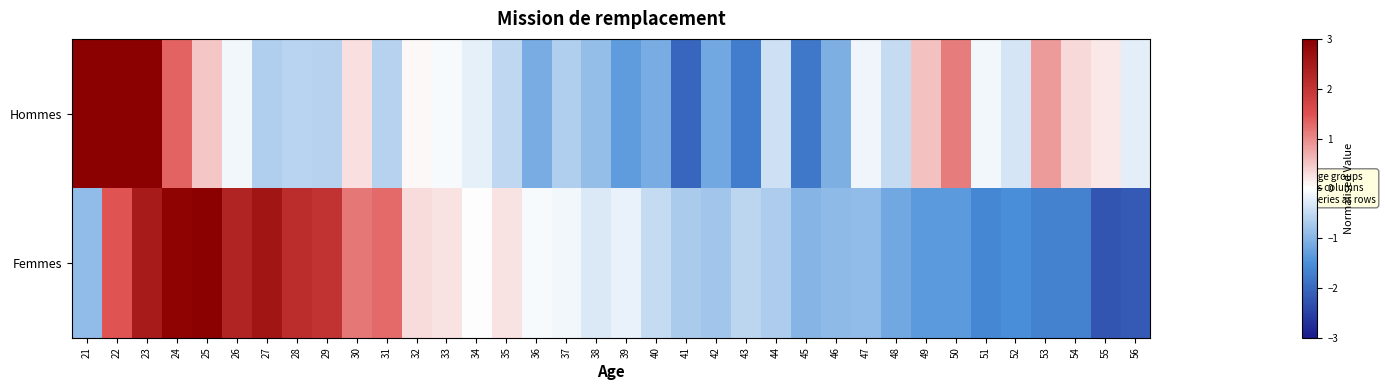

Reading left to right, what are all the values shown in this chart?

Hommes: 21=5.2	22=4.4	23=3.1	24=1.3	25=0.5	26=-0.1	27=-0.6	28=-0.6	29=-0.6	30=0.3	31=-0.6	32=0.1	33=-0.1	34=-0.2	35=-0.5	36=-1.1	37=-0.6	38=-0.9	39=-1.3	40=-1.1	41=-2.0	42=-1.2	43=-1.7	44=-0.4	45=-1.8	46=-1.1	47=-0.1	48=-0.5	49=0.5	50=1.1	51=-0.1	52=-0.3	53=0.9	54=0.3	55=0.2	56=-0.2
Femmes: 21=-0.9	22=1.5	23=2.5	24=2.9	25=3.1	26=2.3	27=2.6	28=2.2	29=2.0	30=1.2	31=1.3	32=0.3	33=0.2	34=0.0	35=0.2	36=-0.0	37=-0.1	38=-0.3	39=-0.2	40=-0.5	41=-0.7	42=-0.8	43=-0.5	44=-0.7	45=-1.0	46=-0.9	47=-0.9	48=-1.2	49=-1.3	50=-1.4	51=-1.6	52=-1.5	53=-1.7	54=-1.7	55=-2.2	56=-2.2